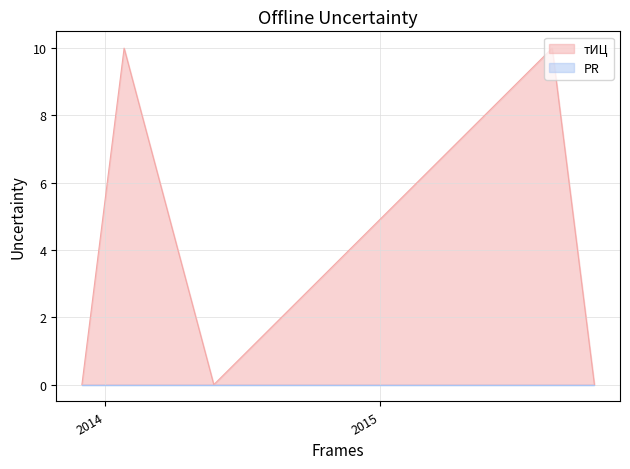

At which category does the chart reach its minimum across all series?

2015-10-12